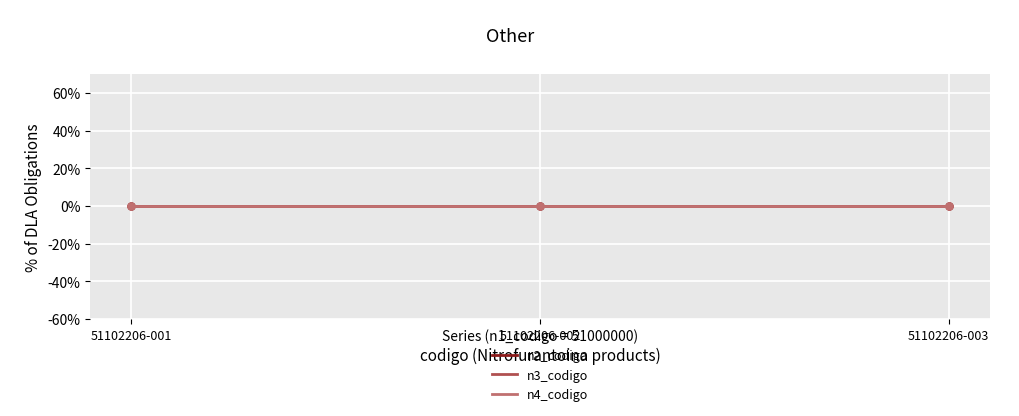

Is this an area chart (filled region under the line)?

No